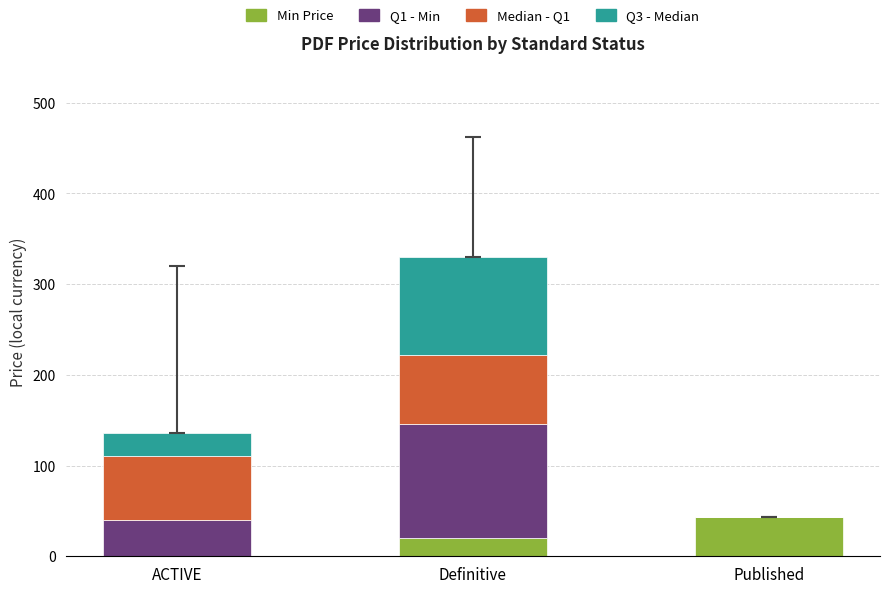

Is it true that Min Price equals 43.0 at Published?

True